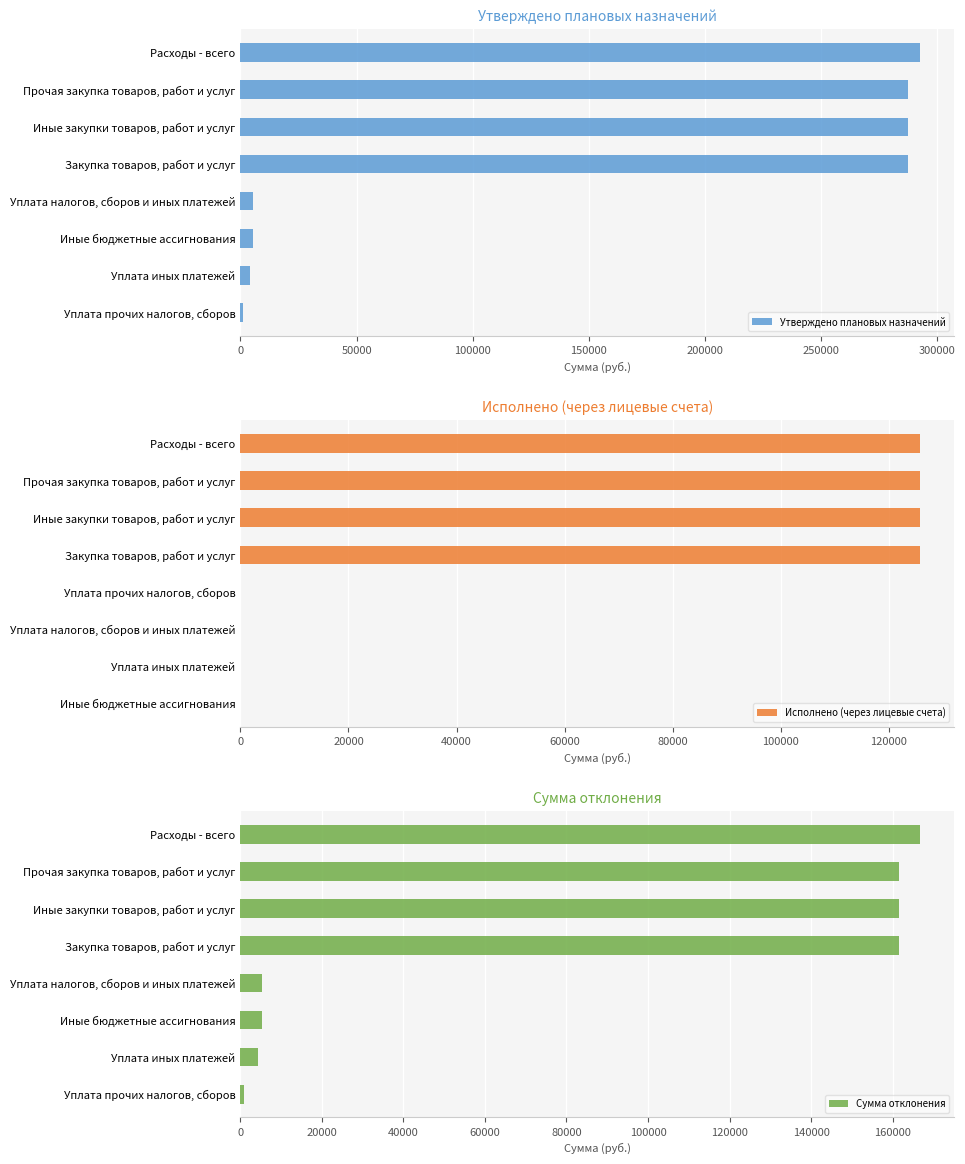

How many values in the Сумма отклонения series are below 161492?

4